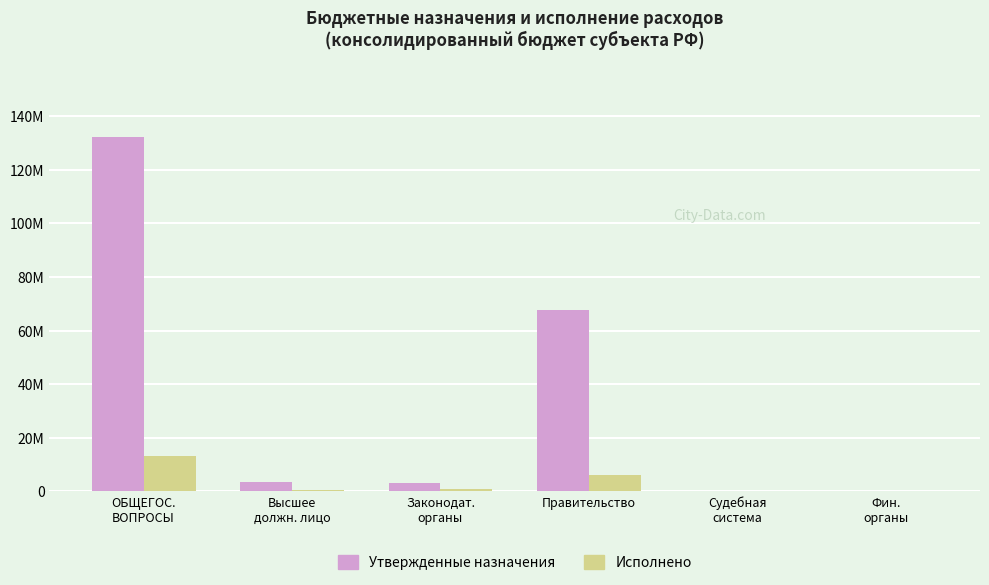

At which category does the chart reach its minimum across all series?

Судебная
система